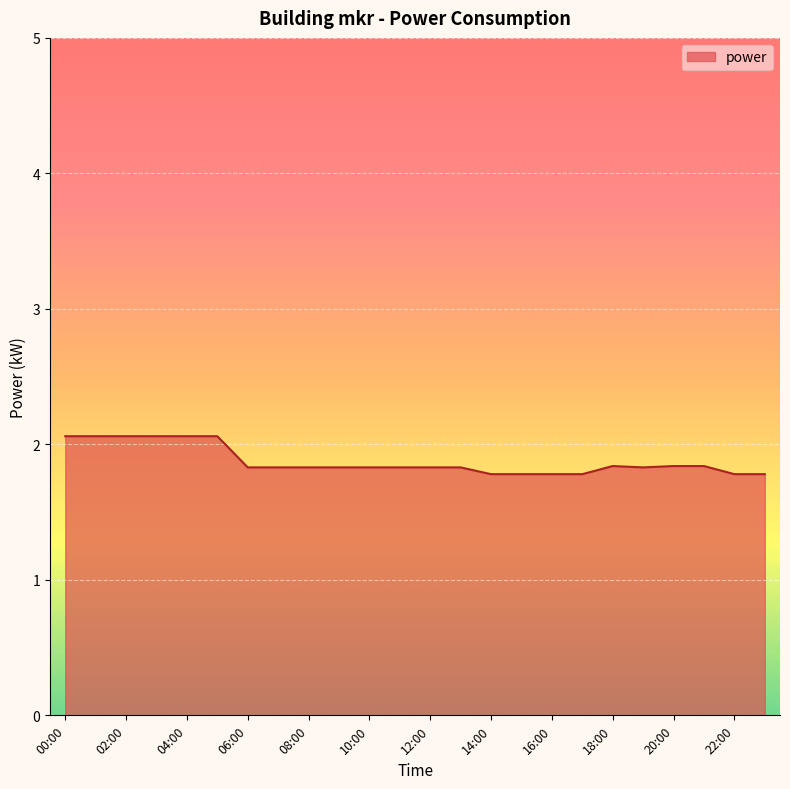

What is the maximum value shown in the chart?

2.1